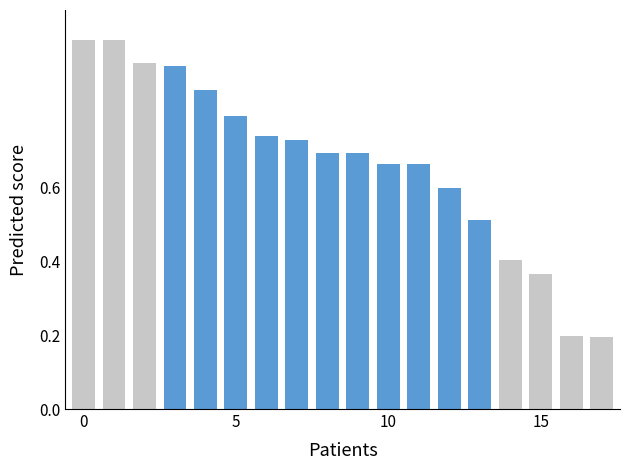

What is the value of the 1st bar from the left?

1.0